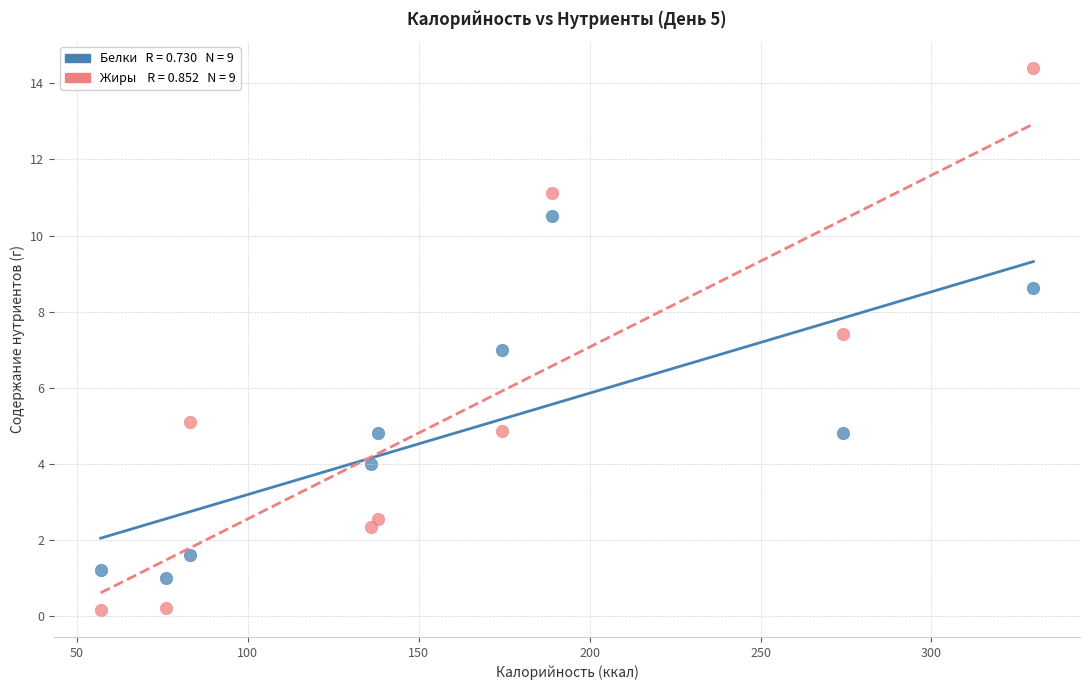

Across all data points, what is the range of X values (max minus min)?

272.8